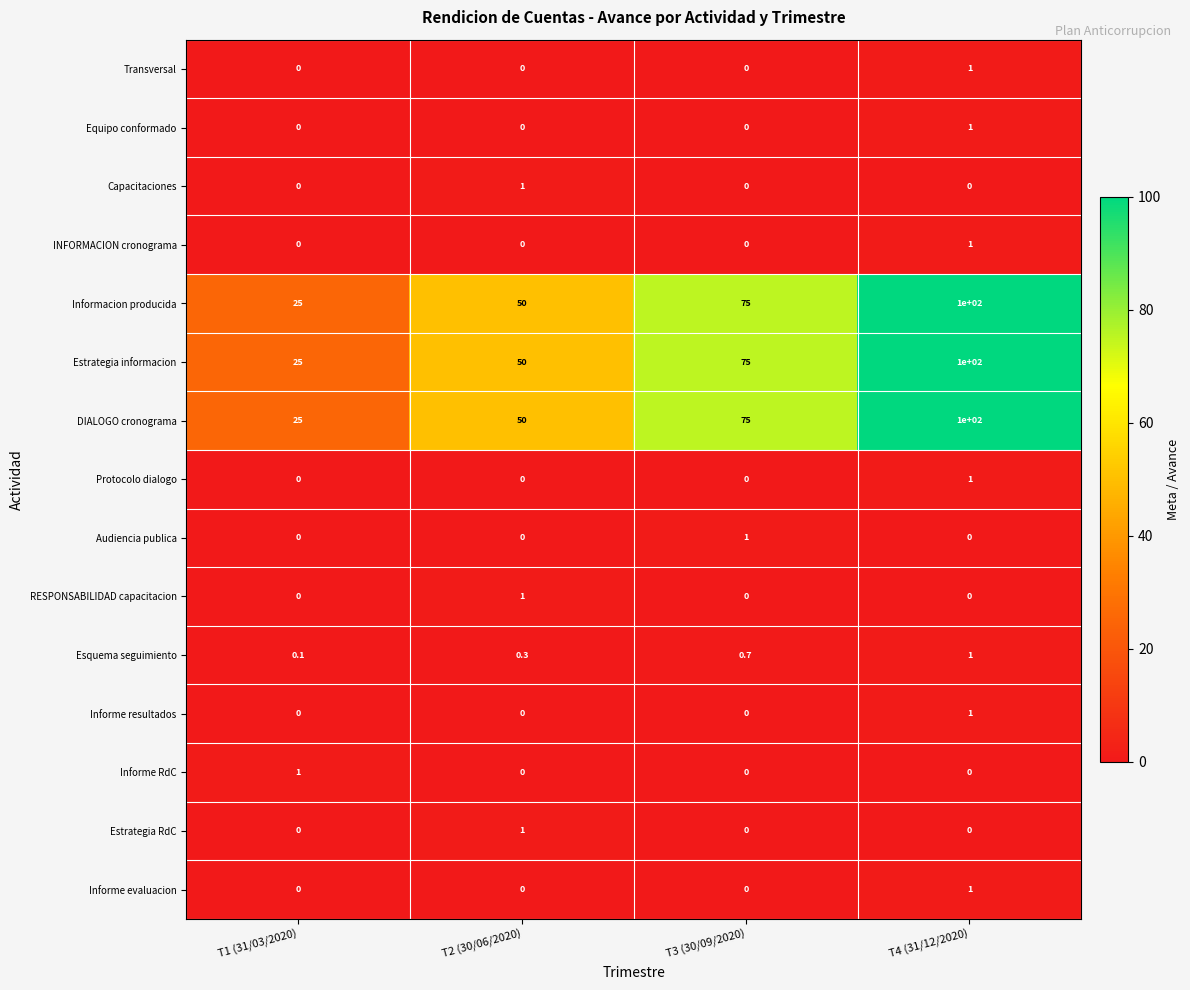

How many Estrategia RdC values are between 0 and 1?

4